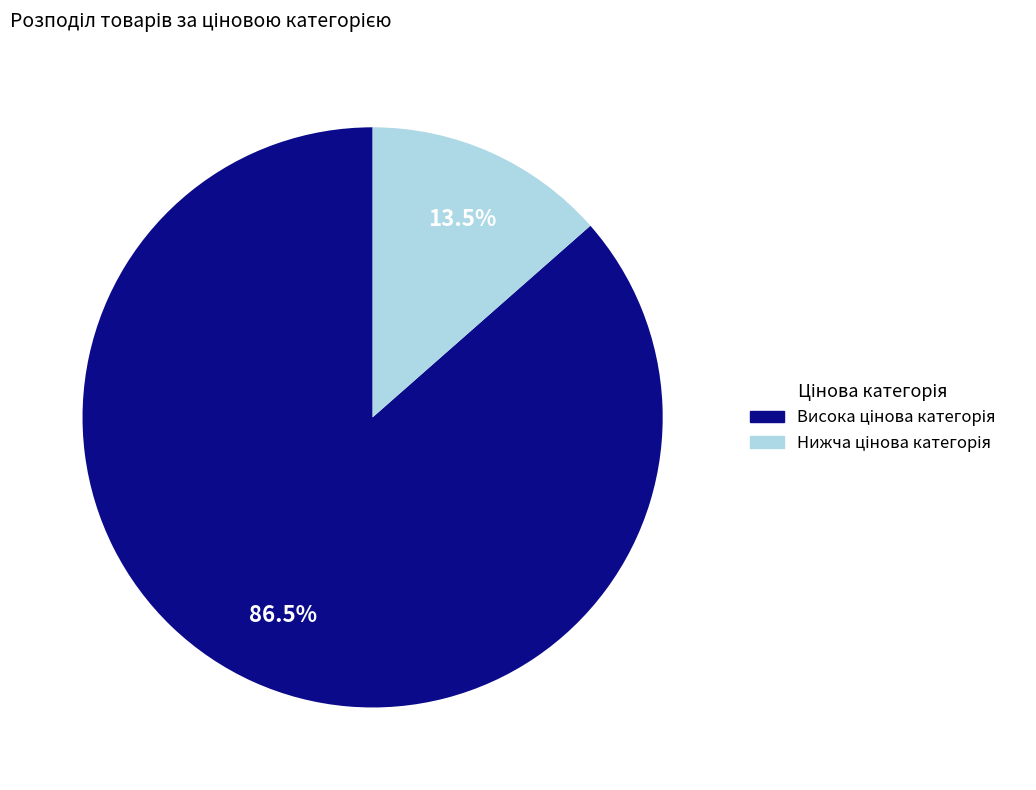

Does any single category account for the majority?

Yes